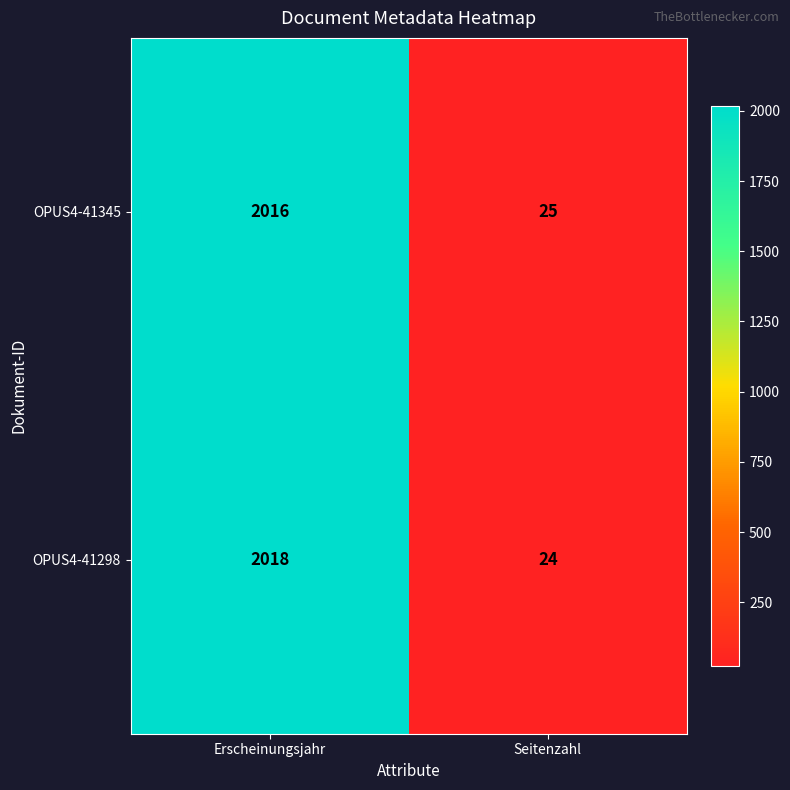

Which label corresponds to the largest value in the chart?

Erscheinungsjahr